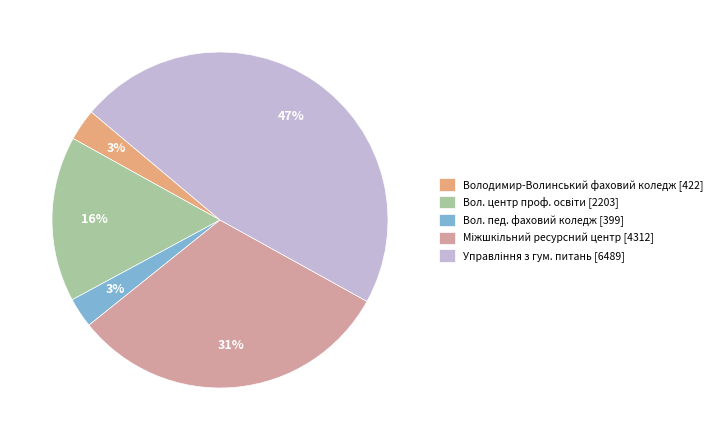

True or false: Вол. пед. фаховий коледж [399] accounts for 10% of the total.

False